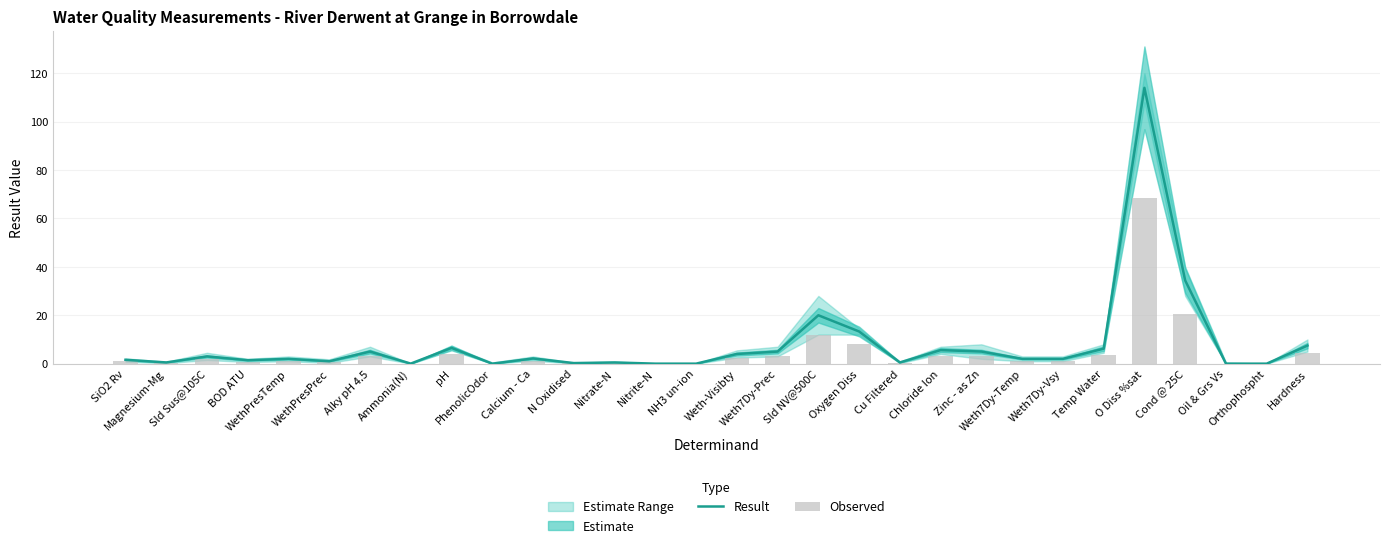

Are the bars horizontal?

No